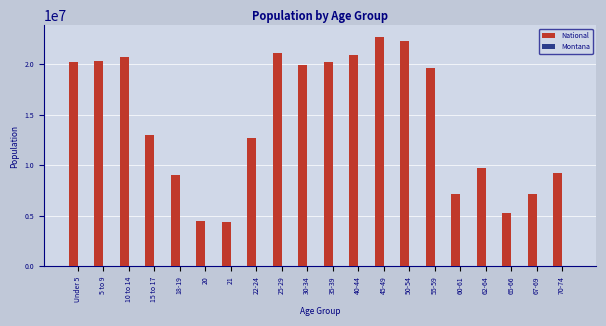

At which label is National closest to 13531442?

15 to 17